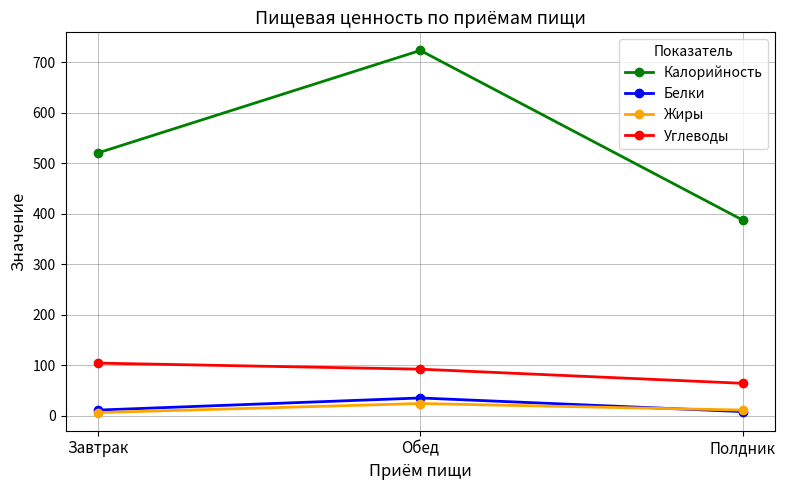

At Обед, list the series in order from largest to smallest.

Калорийность, Углеводы, Белки, Жиры